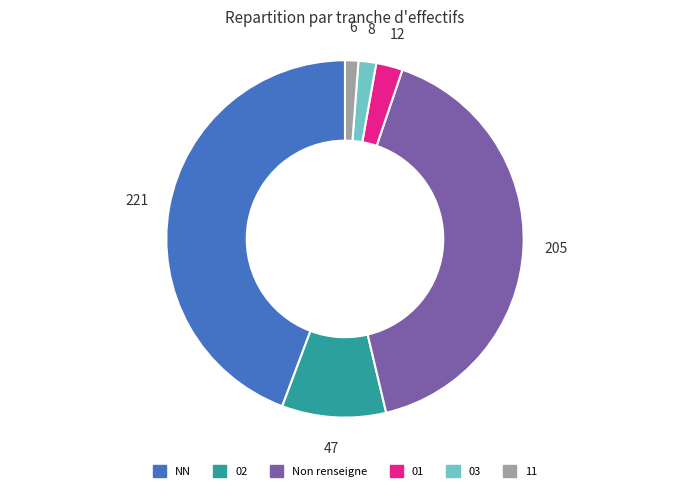

Is the sum of 01 and 02 greater than half?

No